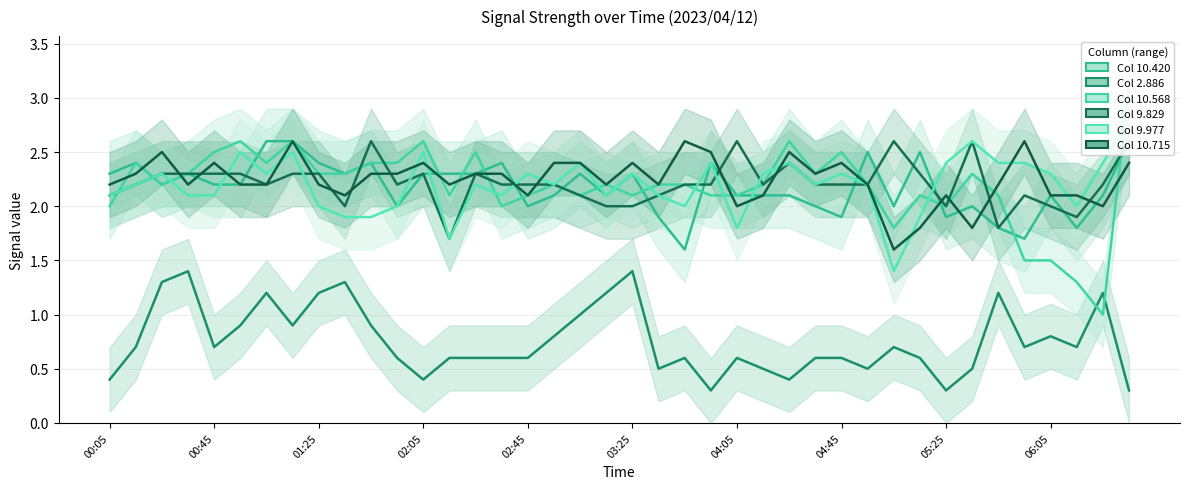

What is the smallest value displayed?

0.3